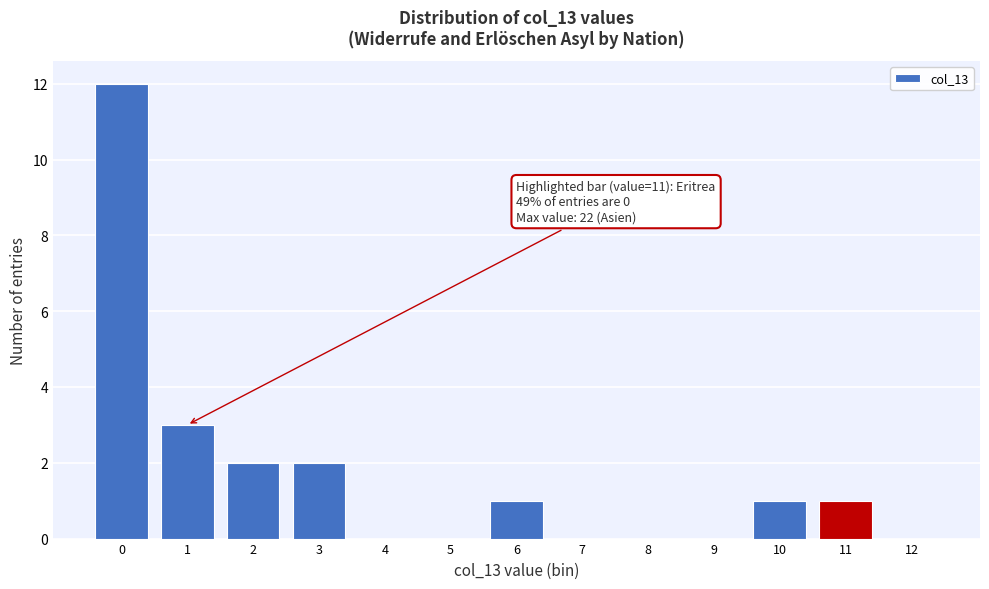

Reading right to left, transcribe all the data shown in this chart.

12=0	11=1	10=1	9=0	8=0	7=0	6=1	5=0	4=0	3=2	2=2	1=3	0=12